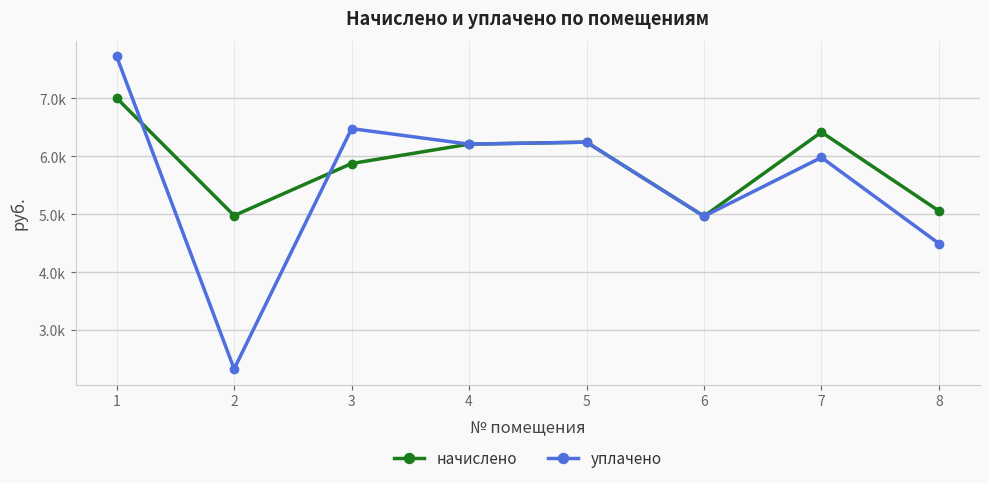

What are all the series names shown in the legend?

начислено, уплачено